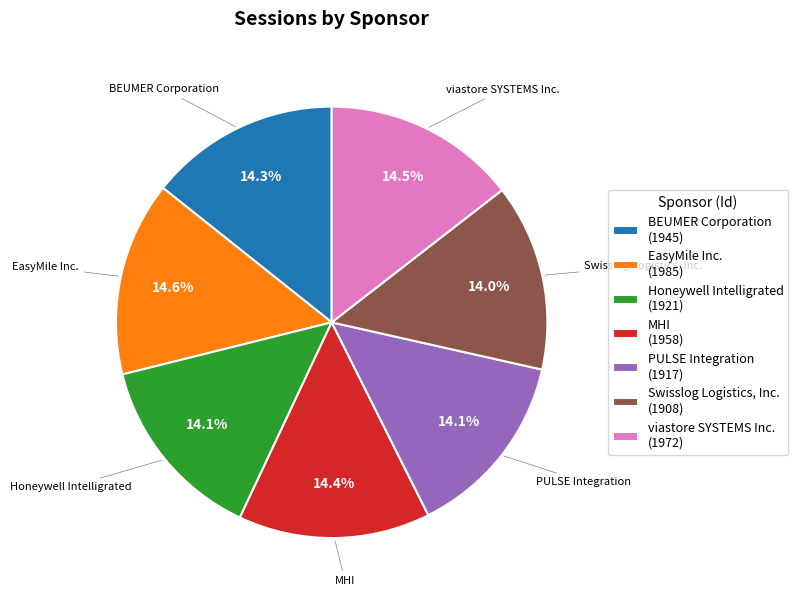

What is the ratio of the value at BEUMER Corporation to the value at MHI?

1.0